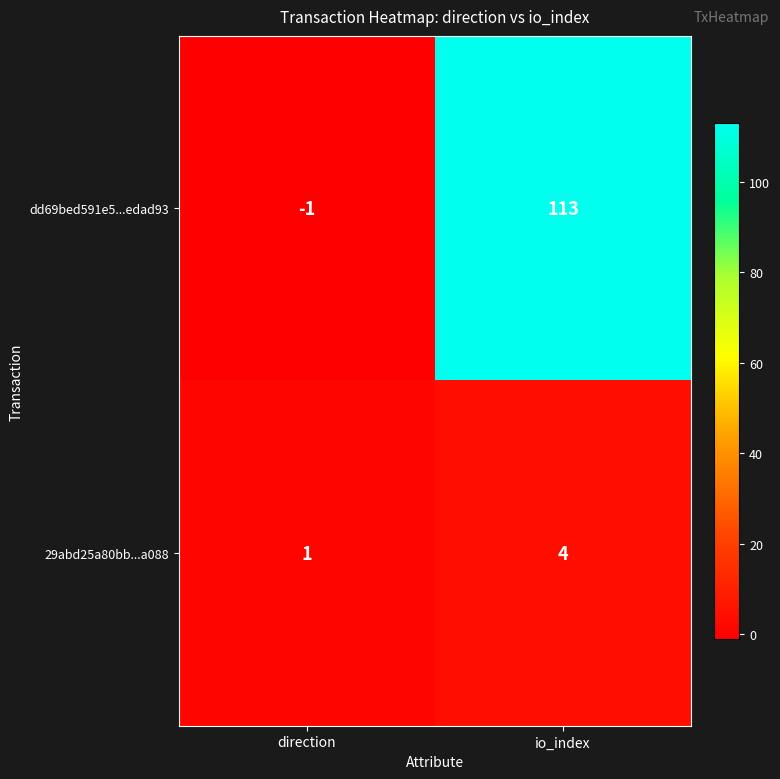

Reading right to left, list all the values displayed in this chart.

dd69bed591e5...edad93: io_index=113	direction=-1
29abd25a80bb...a088: io_index=4	direction=1